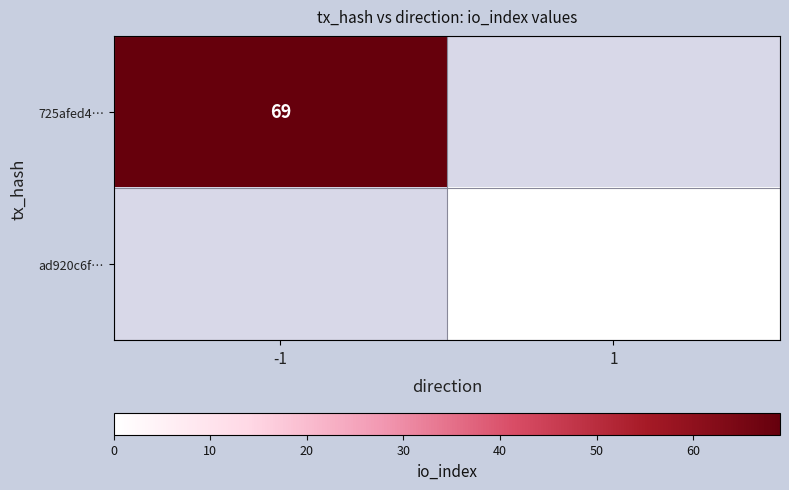

The value of 725afed4… at -1 is 113. True or false?

False